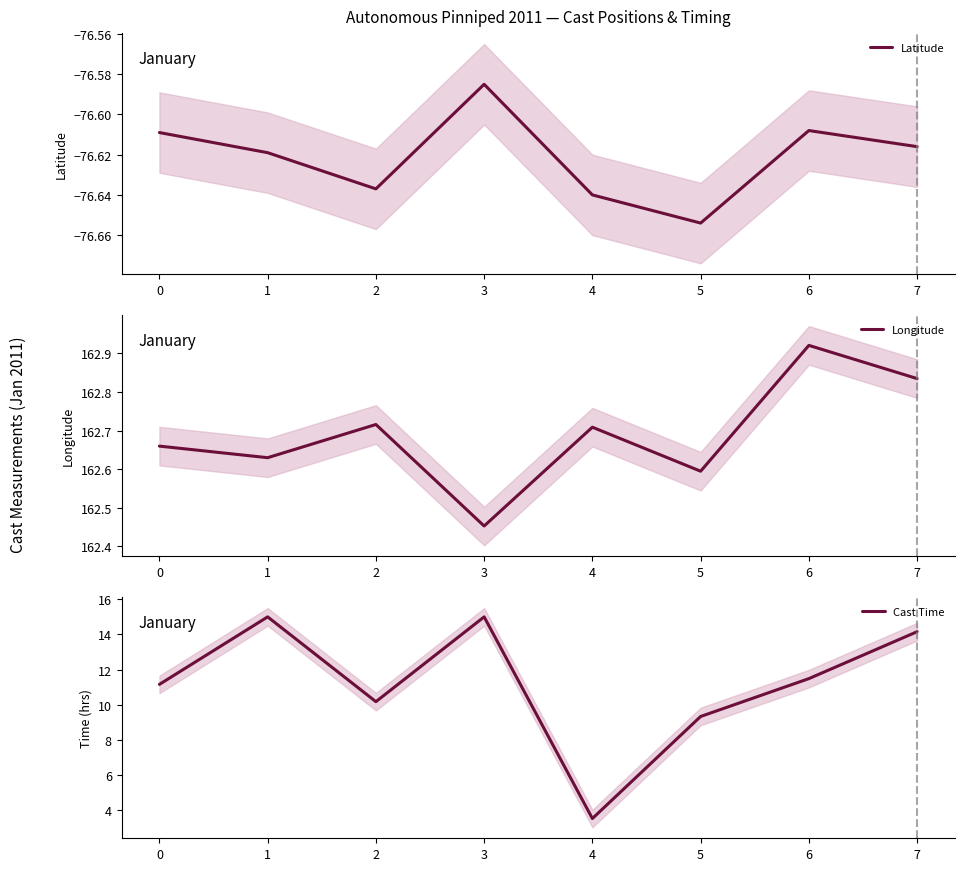

Is this an area chart (filled region under the line)?

No